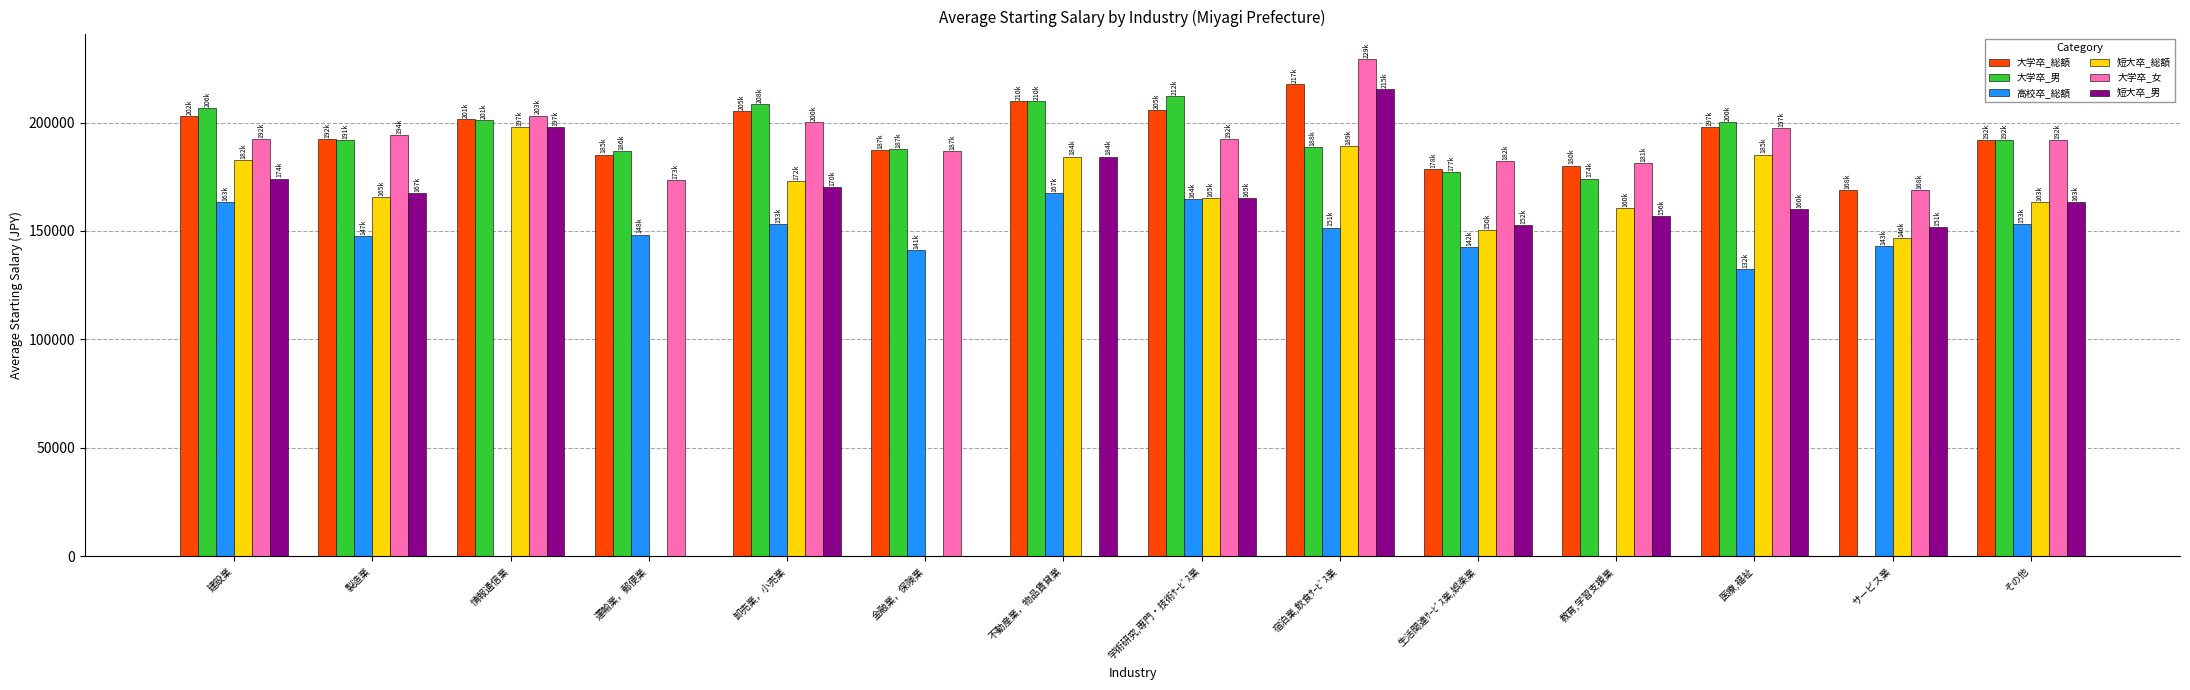

How many series are shown in this chart?

6